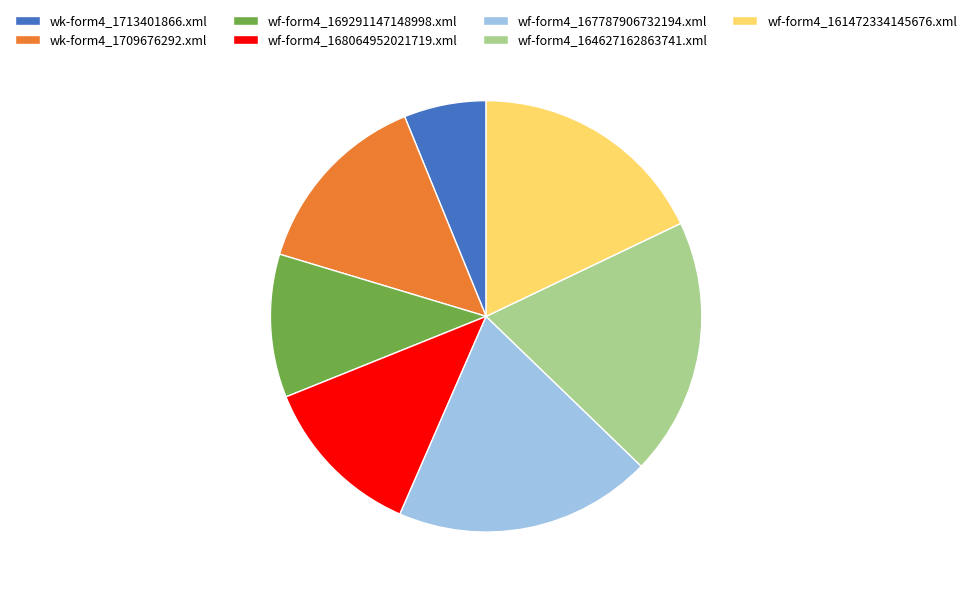

Is the sum of wf-form4_164627162863741.xml and wf-form4_167787906732194.xml greater than half?

No